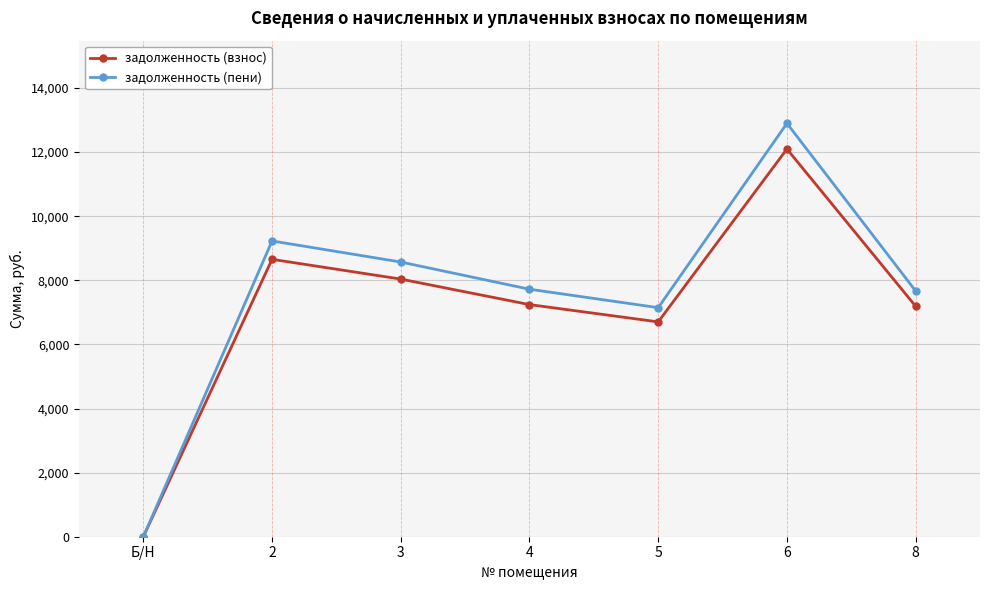

How many series are shown in this chart?

2